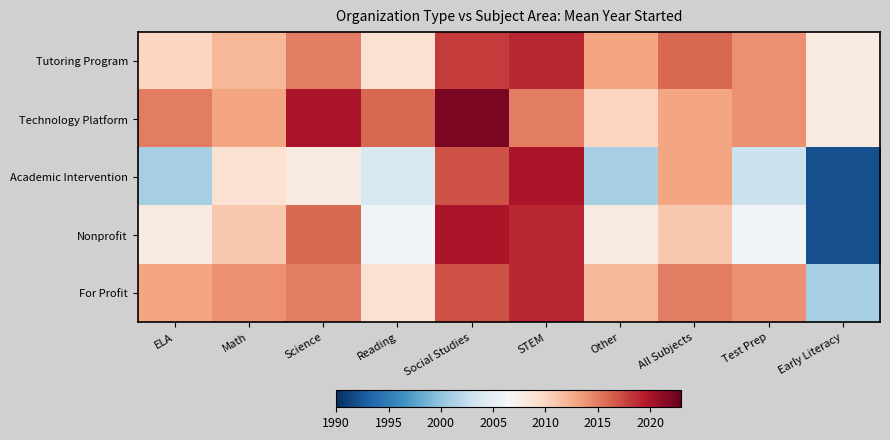

Which has a higher value, Math or STEM?

STEM